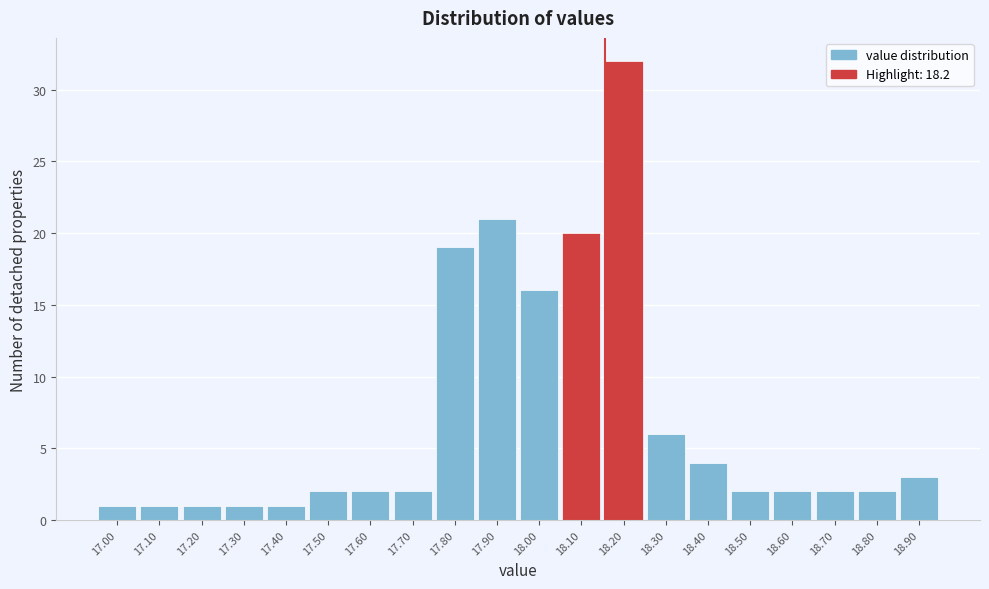

Reading left to right, what are all the values shown in this chart?

1	1	1	1	1	2	2	2	19	21	16	20	32	6	4	2	2	2	2	3